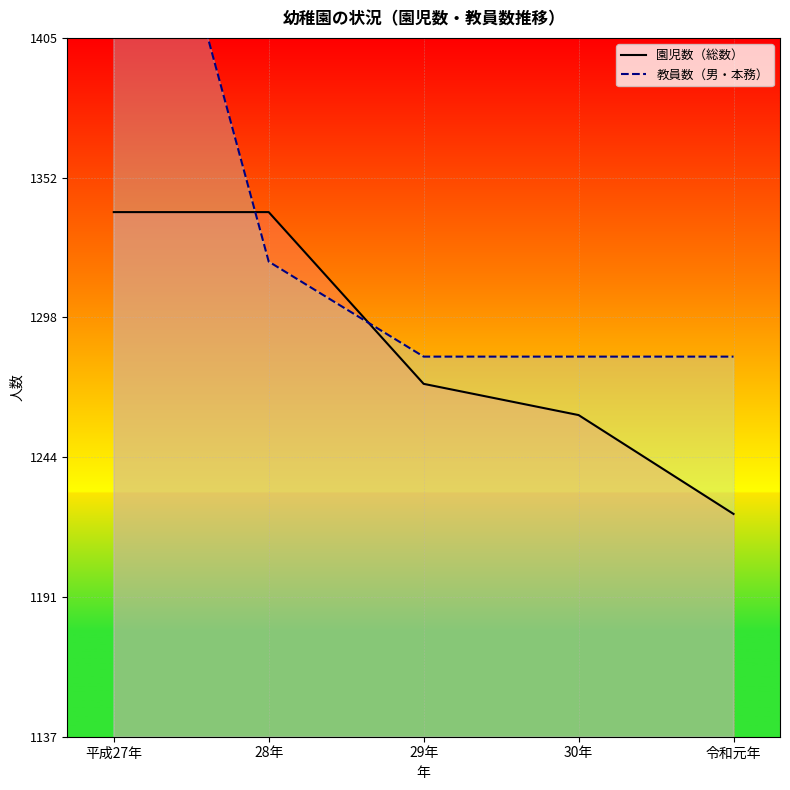

Reading right to left, list all the values displayed in this chart.

園児数（総数）: 1223.0	1261.0	1273.0	1339.0	1339.0
教員数（男・本務）: 1283.5	1283.5	1283.5	1320.0	1539.1